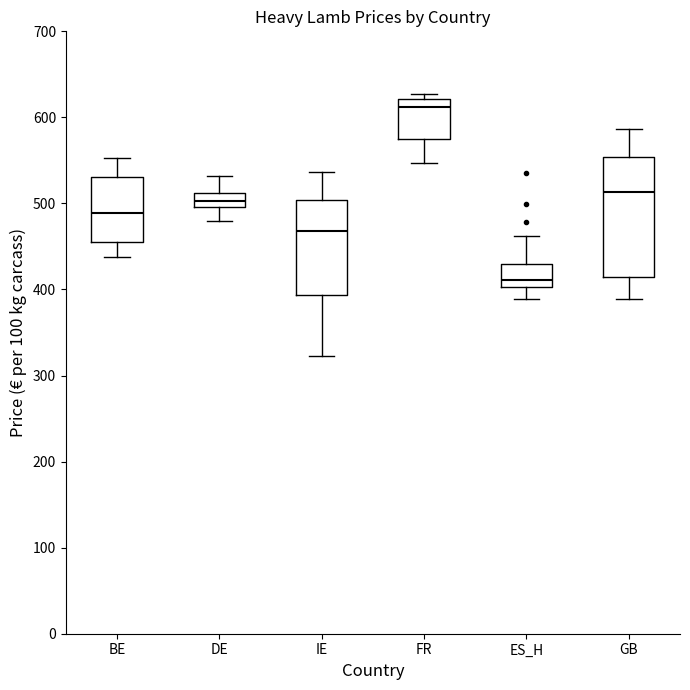

Comparing the boxes themselves (not the whiskers), which one is the tallest?

GB